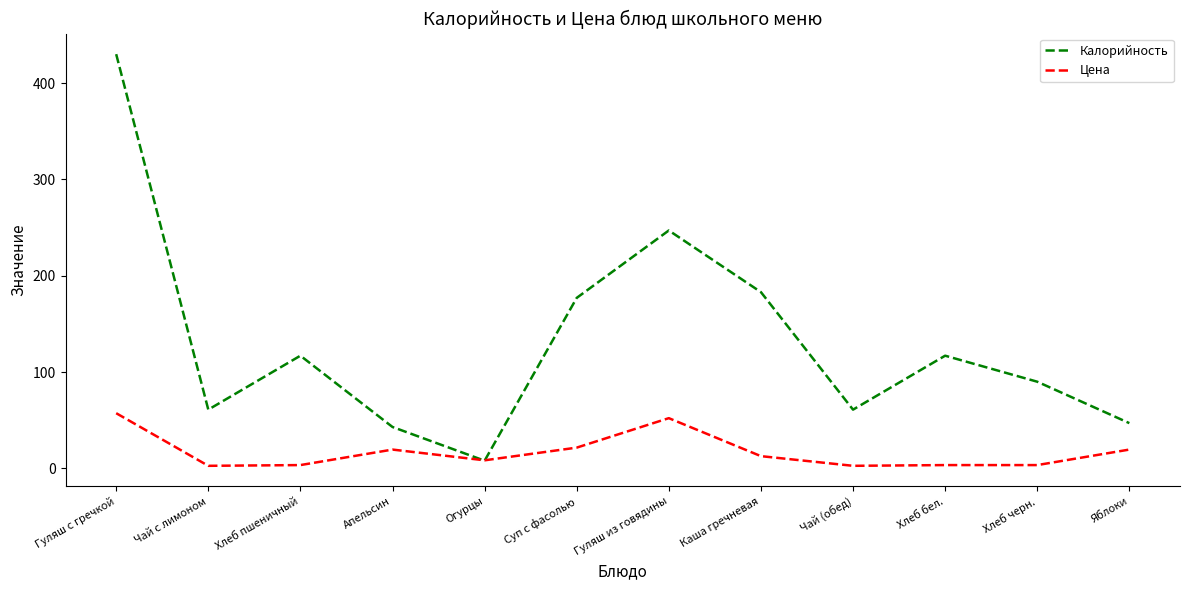

True or false: Цена has a value of 19.6 at Яблоки.

True